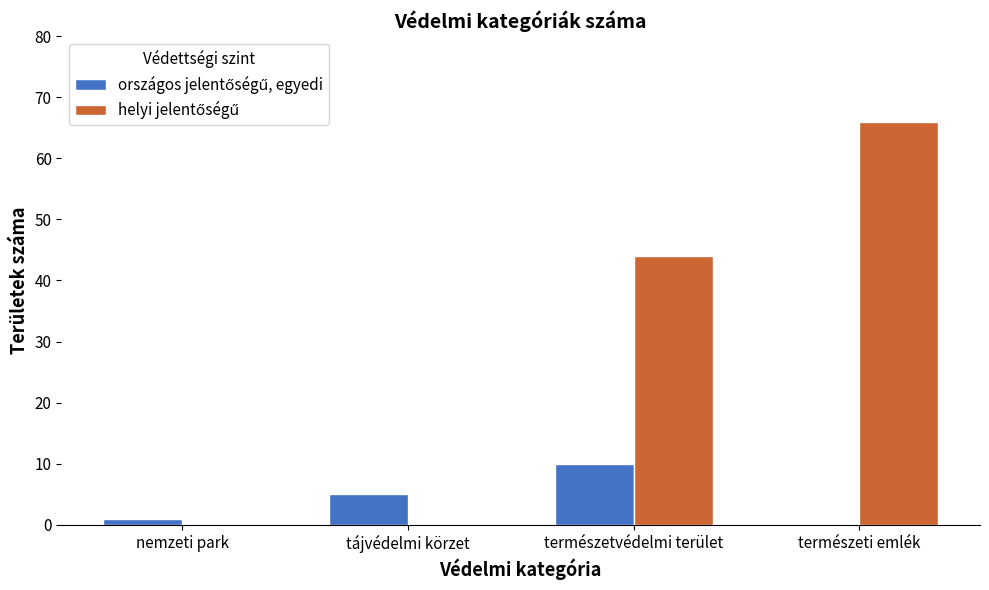

At which category is the sum across all series the highest?

természeti emlék